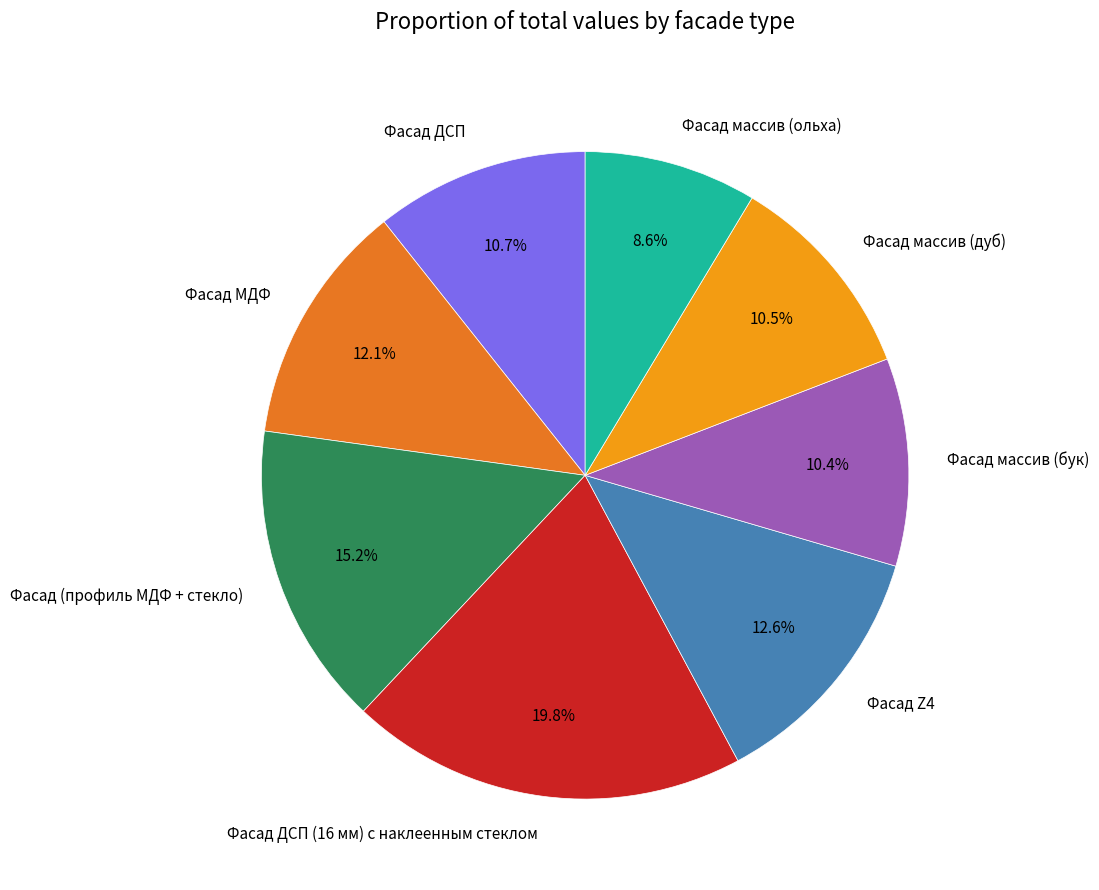

The Фасад ДСП (16 мм) с наклеенным стеклом slice represents 20% of the pie. True or false?

True